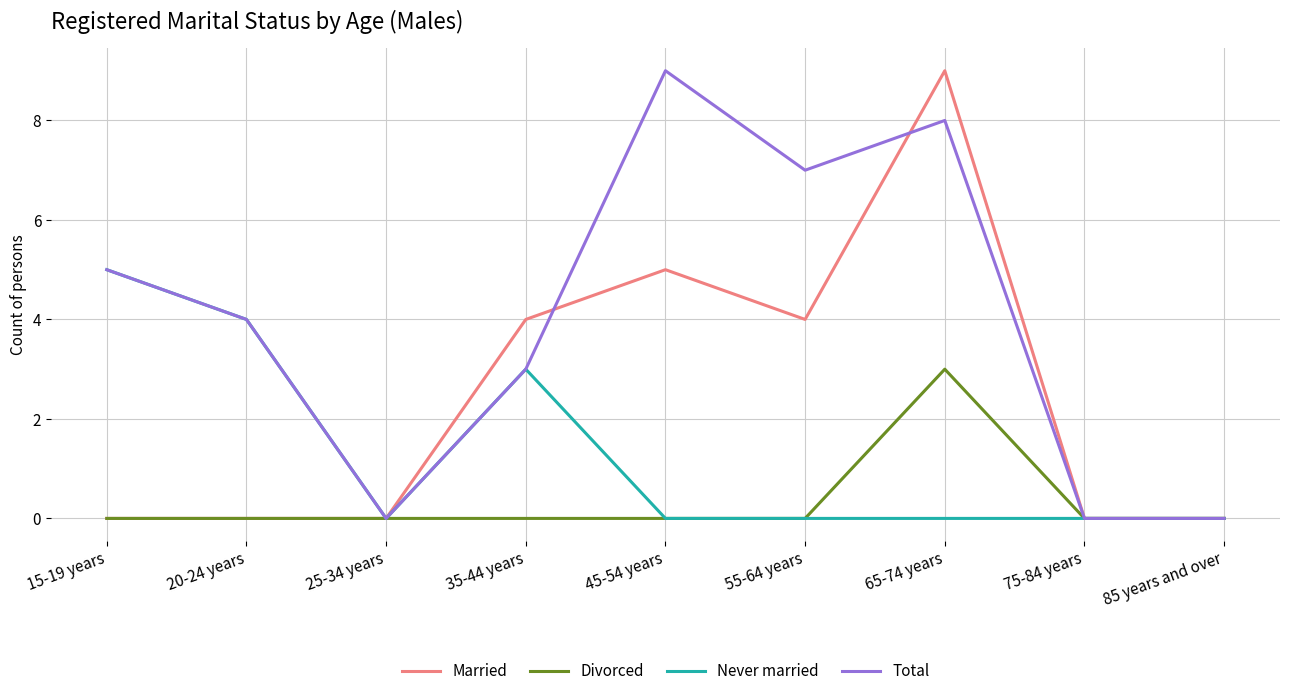

What is the maximum value for Divorced?

3